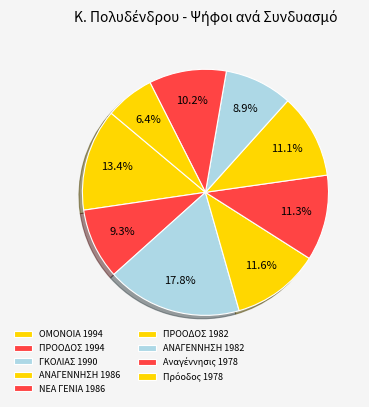

Between Πρόοδος 1978 and ΓΚΟΛΙΑΣ 1990, which is larger?

ΓΚΟΛΙΑΣ 1990